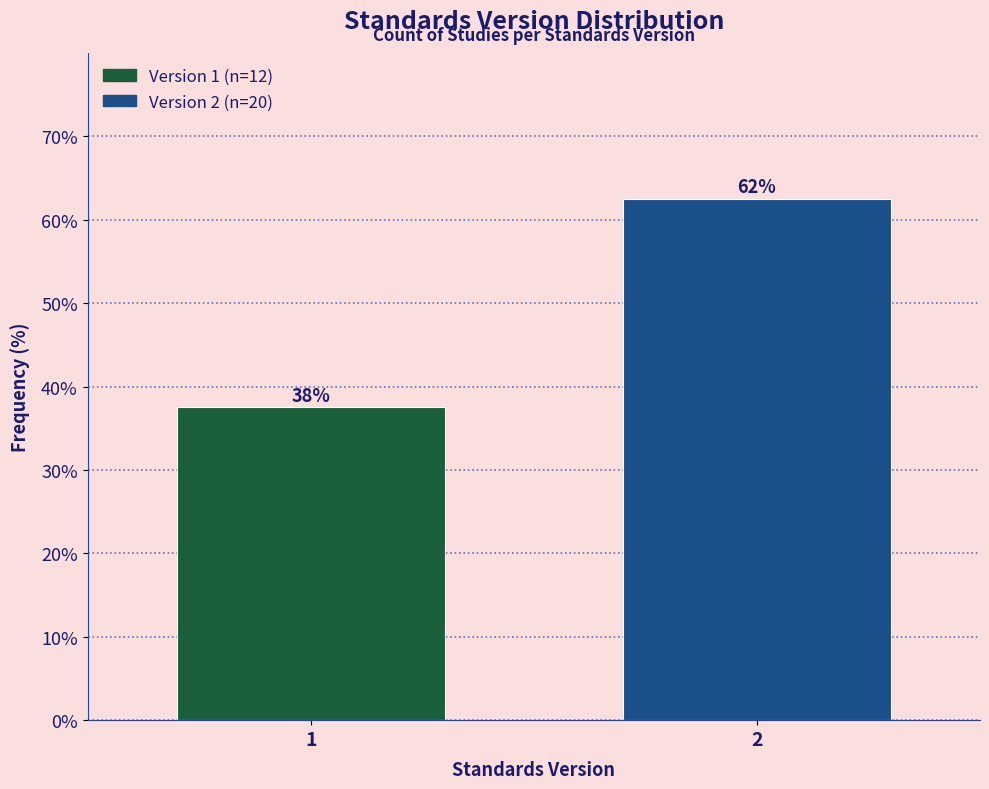

How many bars are there in total?

2